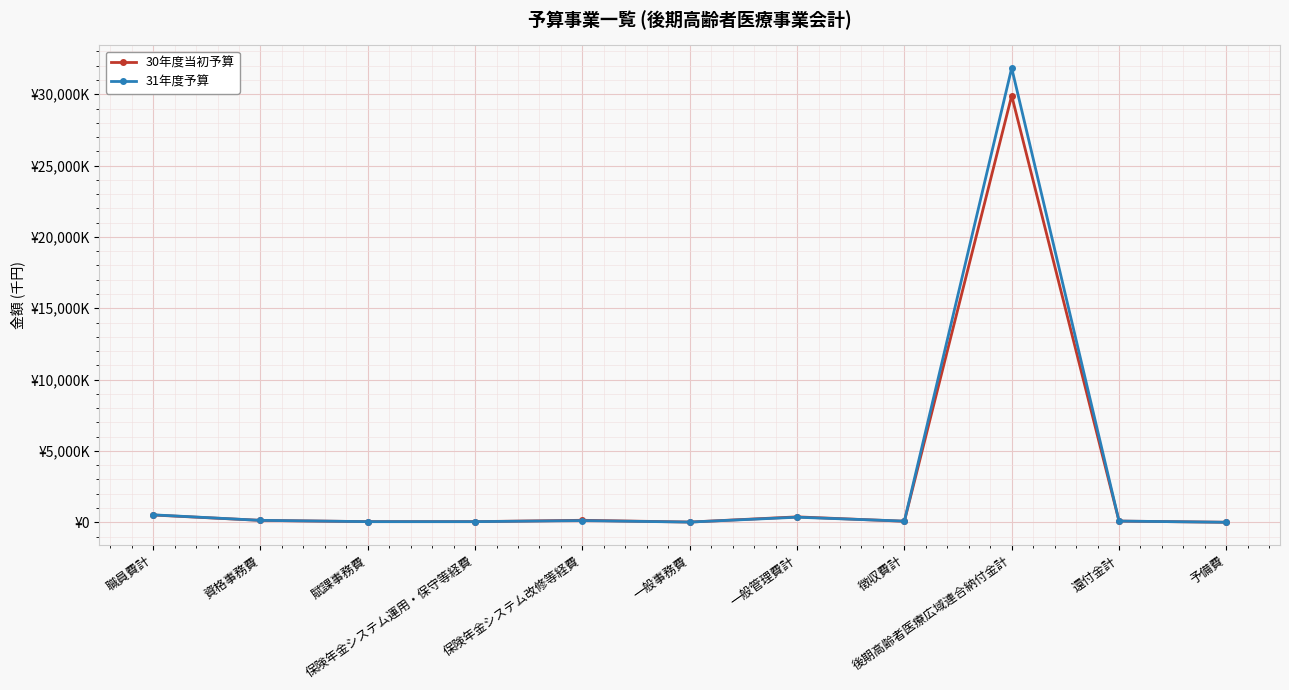

In 30年度当初予算, how many points are lower than both neighbors (excluding endpoints)?

3